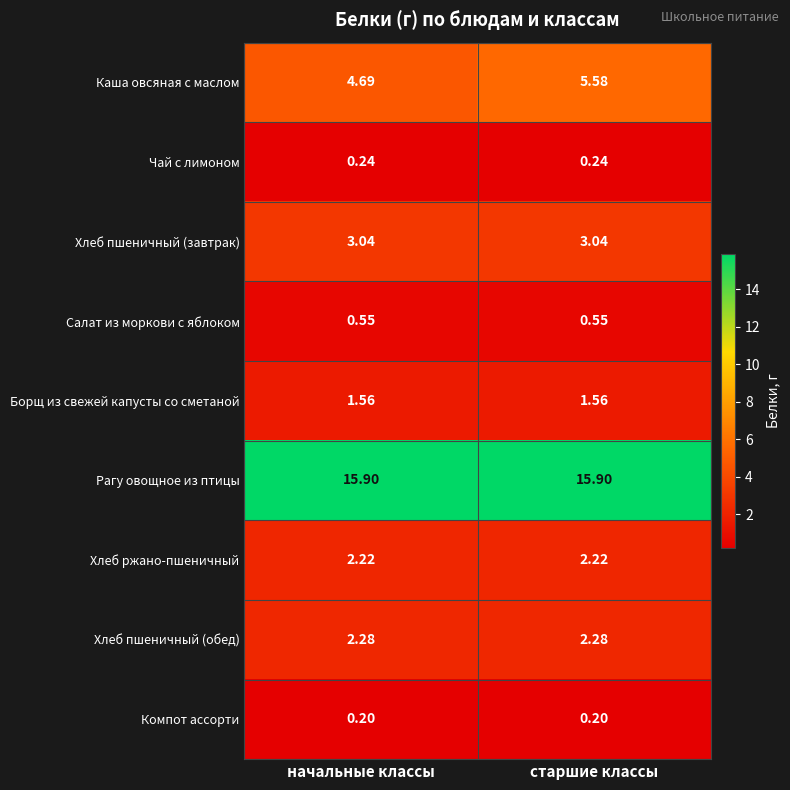

Which series has the largest total across all categories?

Рагу овощное из птицы